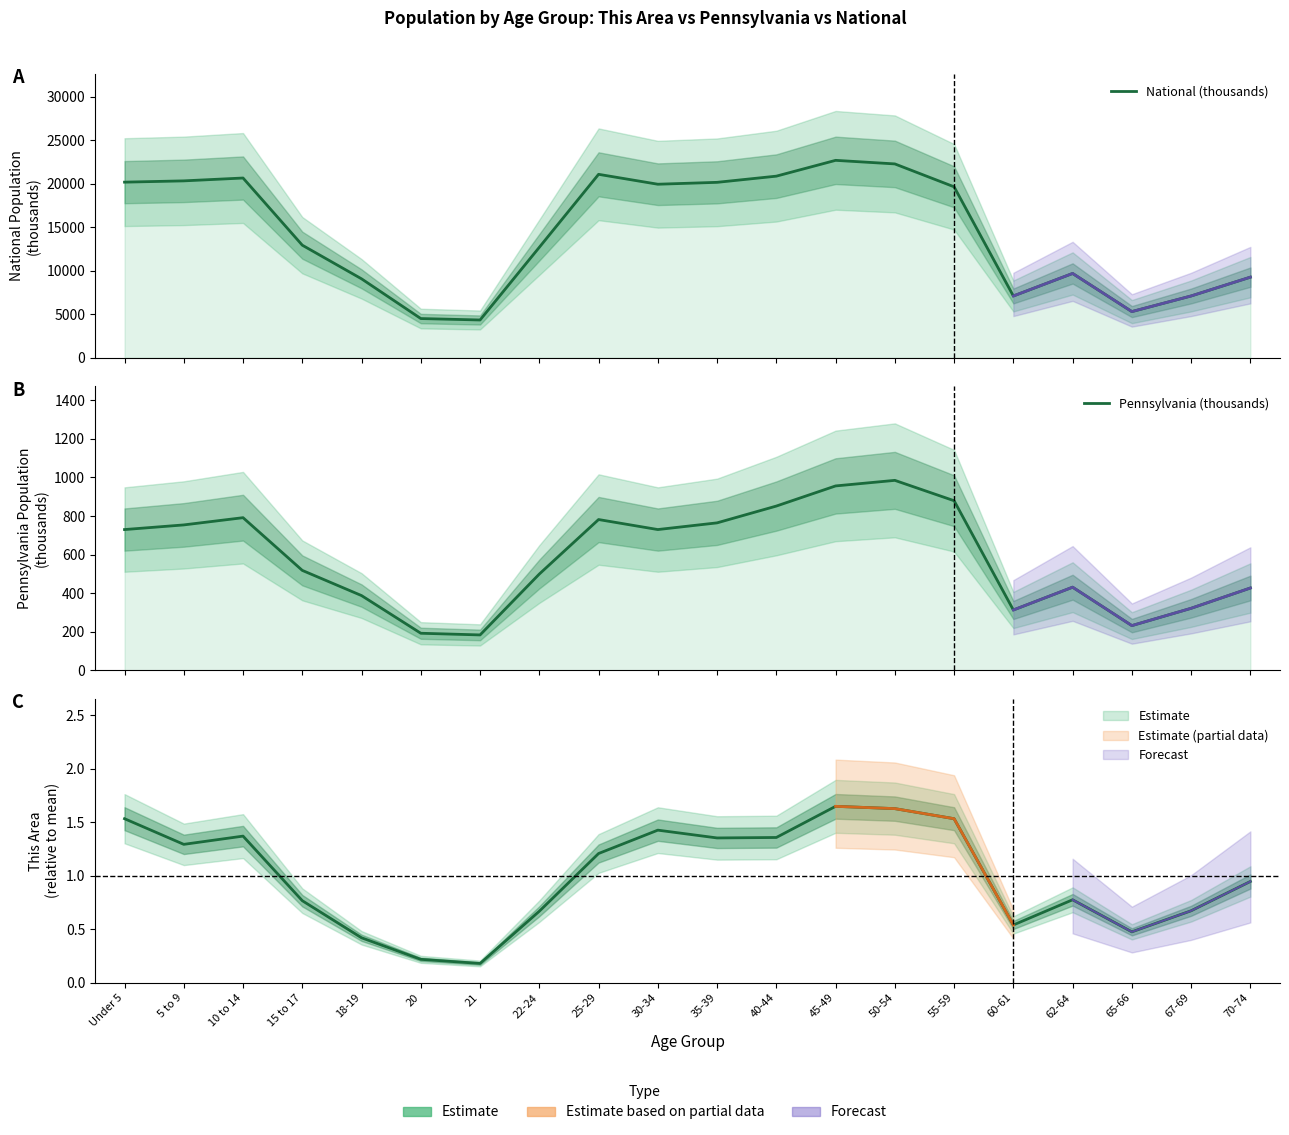

The National (thousands) series shows 38224.4 at 45-49. True or false?

False